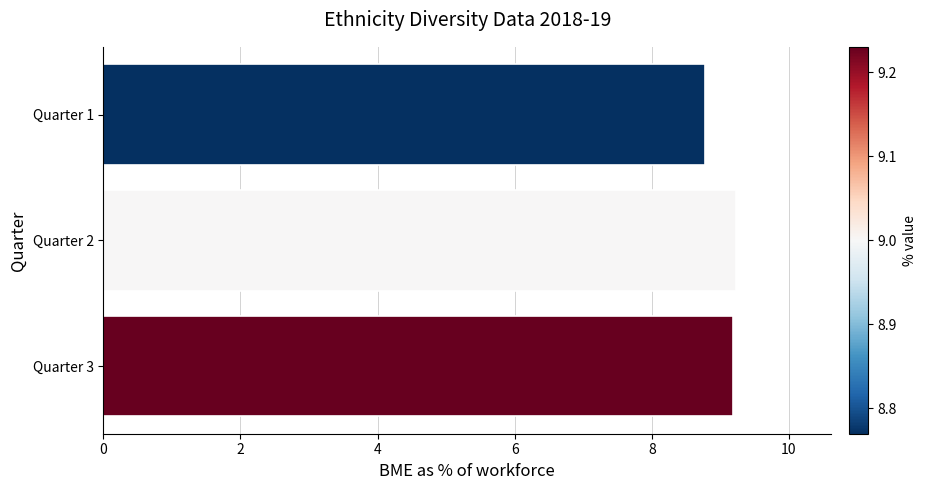

Are the bars grouped side by side (vs. stacked)?

No